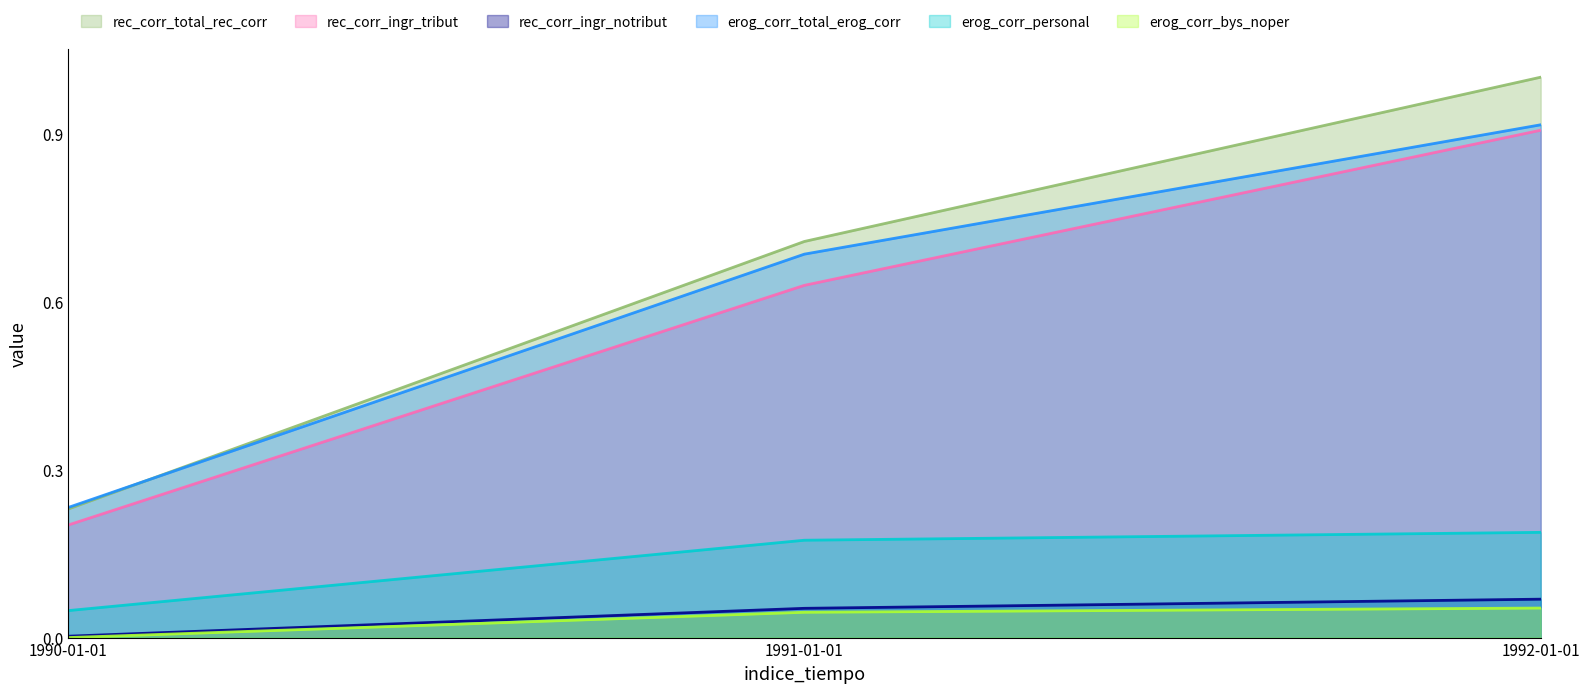

At which label is rec_corr_ingr_notribut closest to 0?

1990-01-01